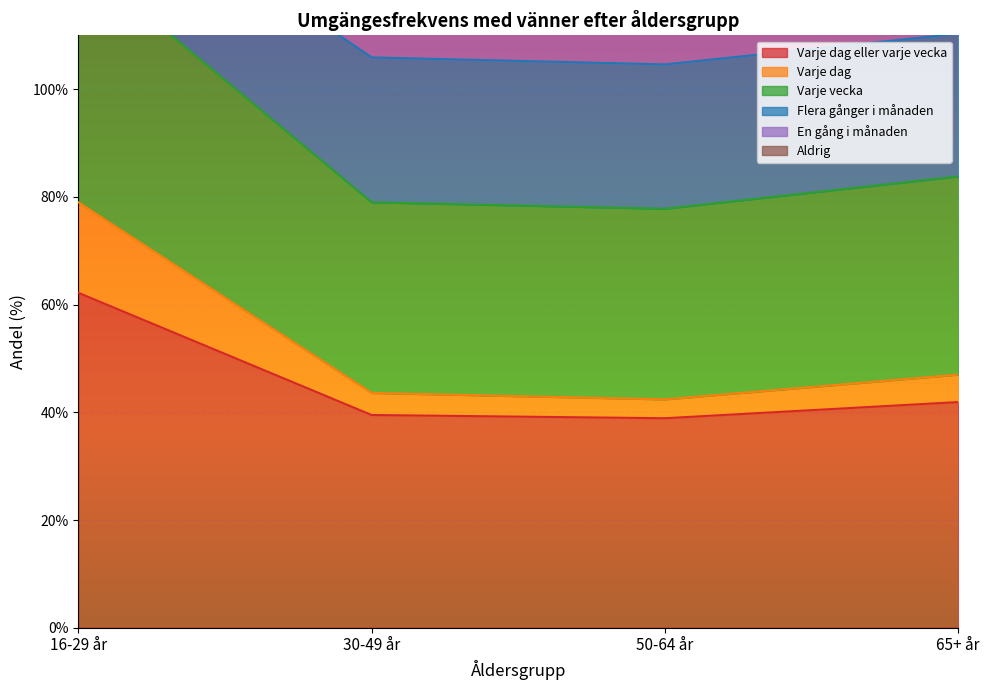

True or false: Varje dag eller varje vecka and Varje dag cross at least once.

False